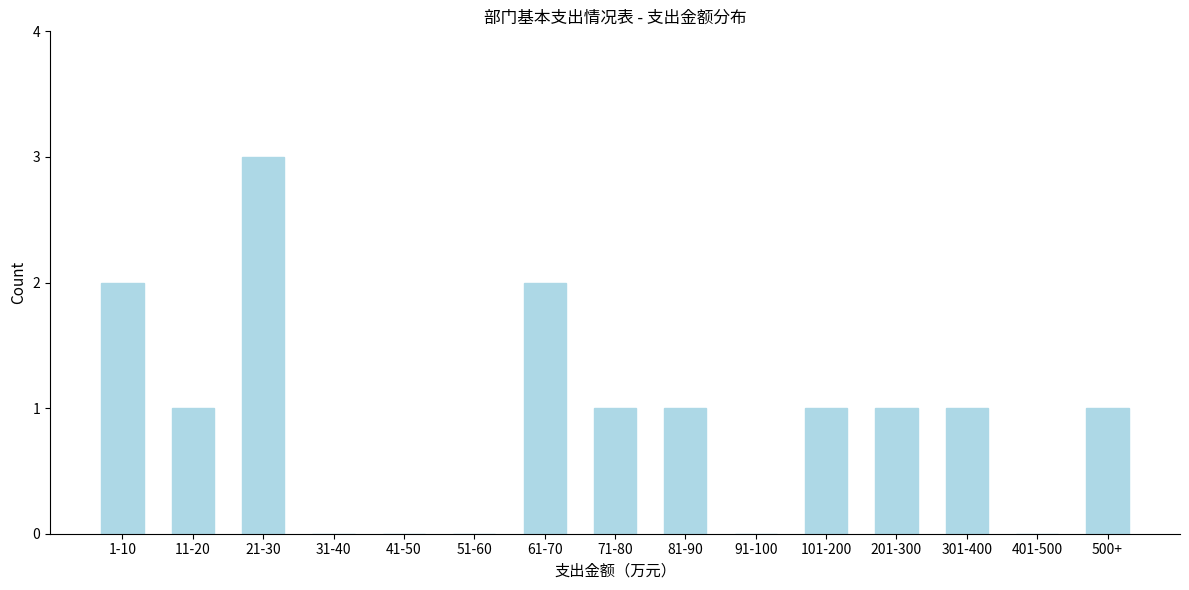

Reading left to right, what are all the values shown in this chart?

1-10=2	11-20=1	21-30=3	31-40=0	41-50=0	51-60=0	61-70=2	71-80=1	81-90=1	91-100=0	101-200=1	201-300=1	301-400=1	401-500=0	500+=1